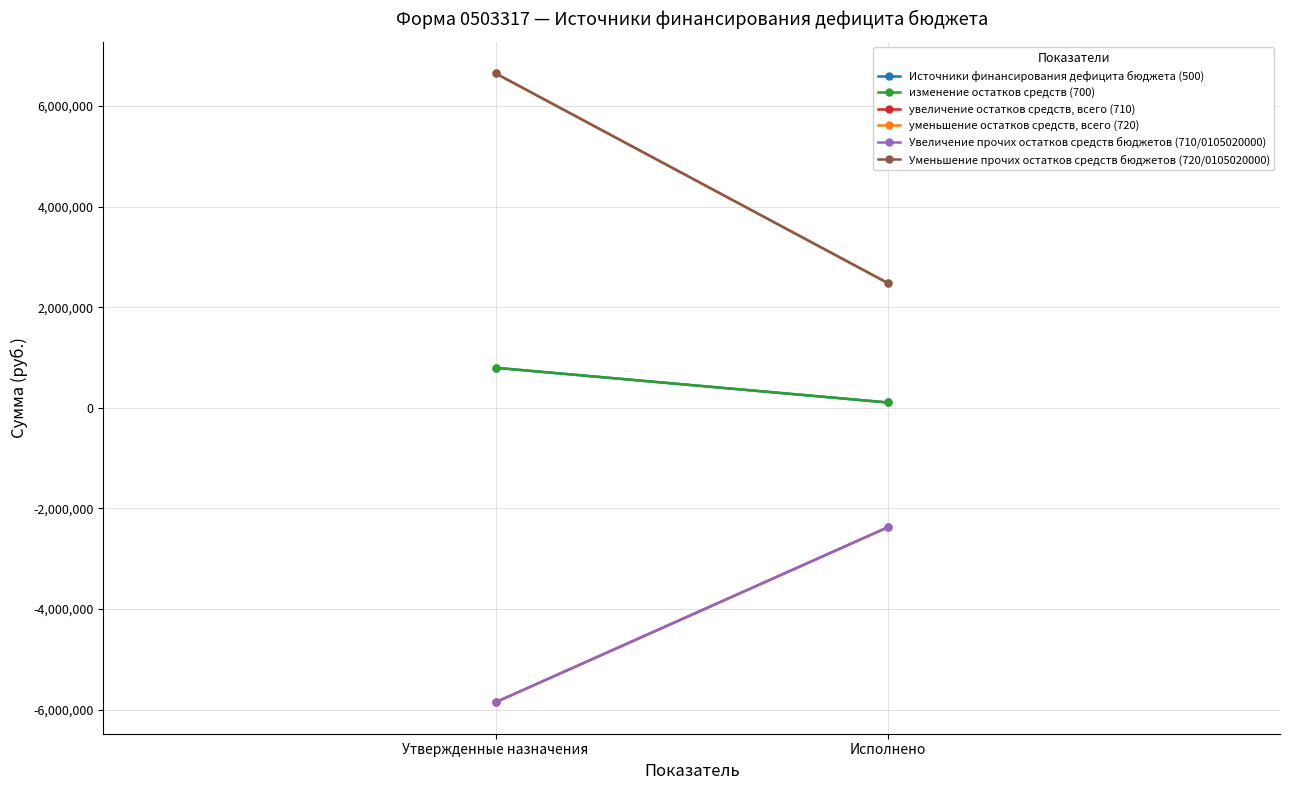

How many values in the изменение остатков средств (700) series are below 796906?

1